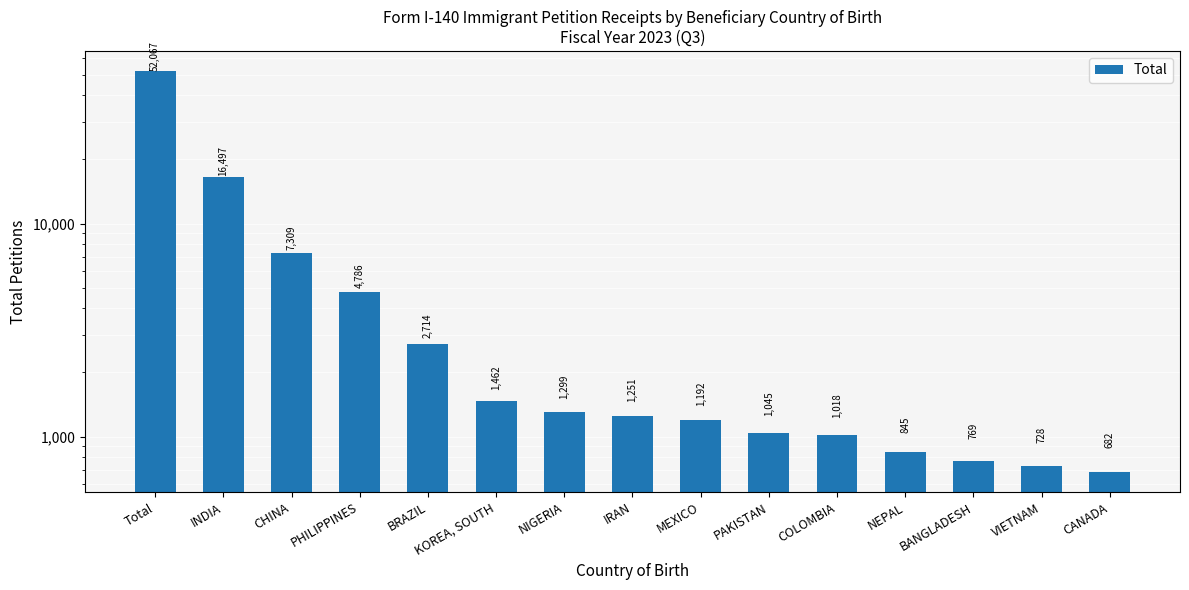

At which label does the data first exceed 1251?

Total